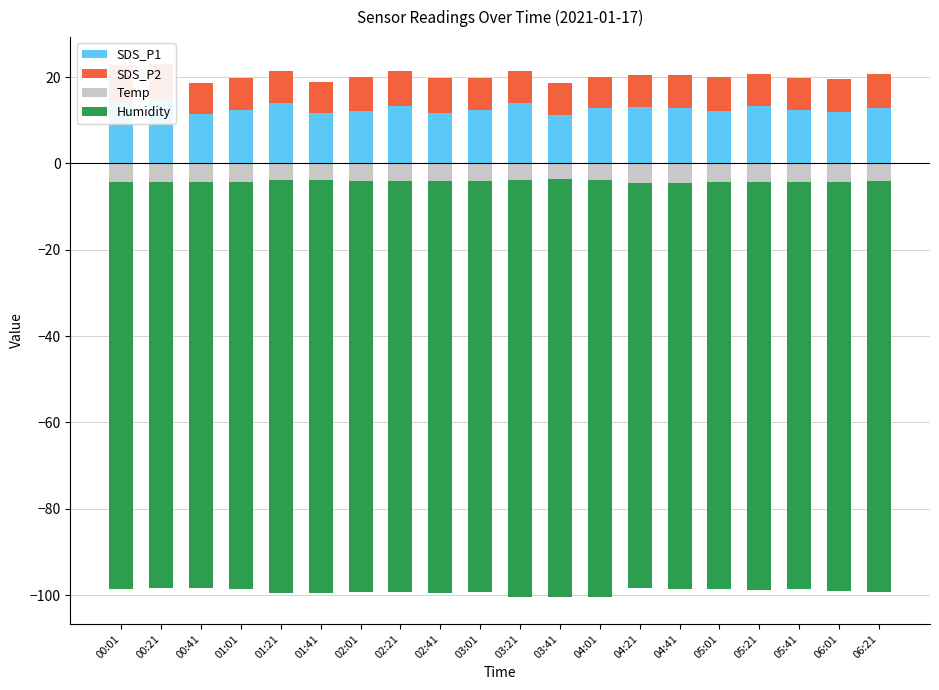

What are all the series names shown in the legend?

SDS_P1, SDS_P2, Temp, Humidity